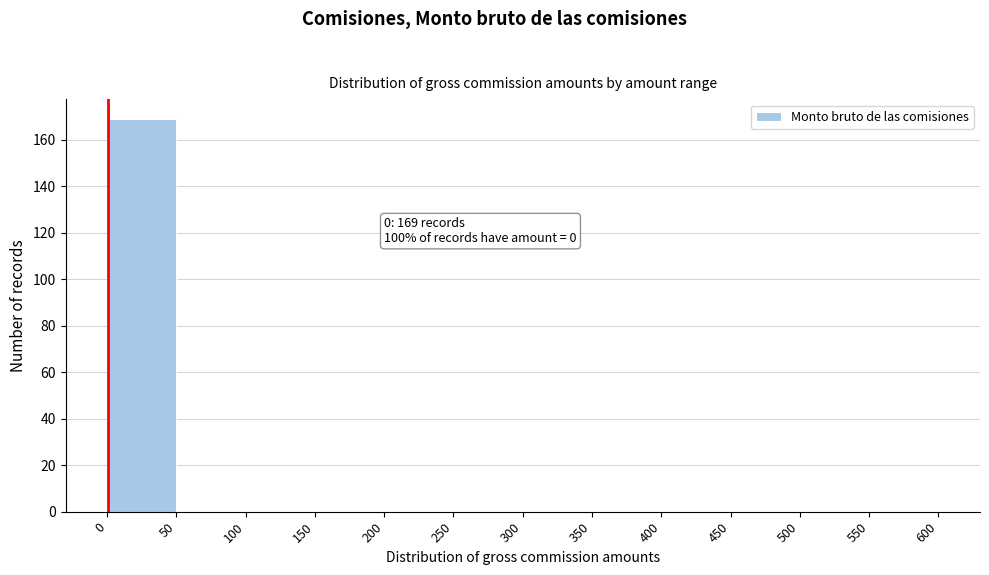

Over which range of the x-axis is the bar tallest?

0 to 50